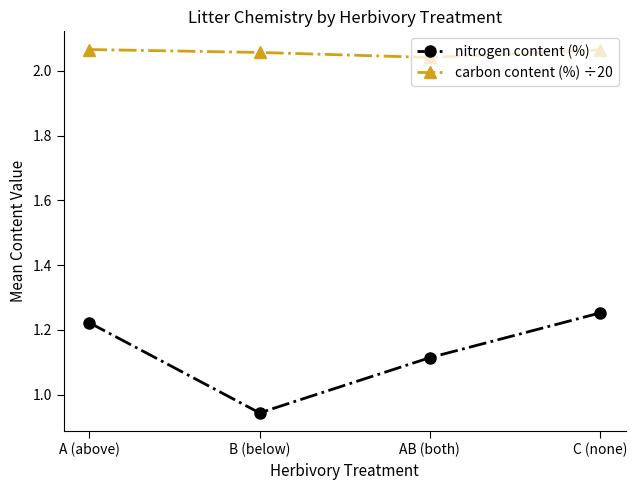

Which series has the largest range (max minus min)?

nitrogen content (%)